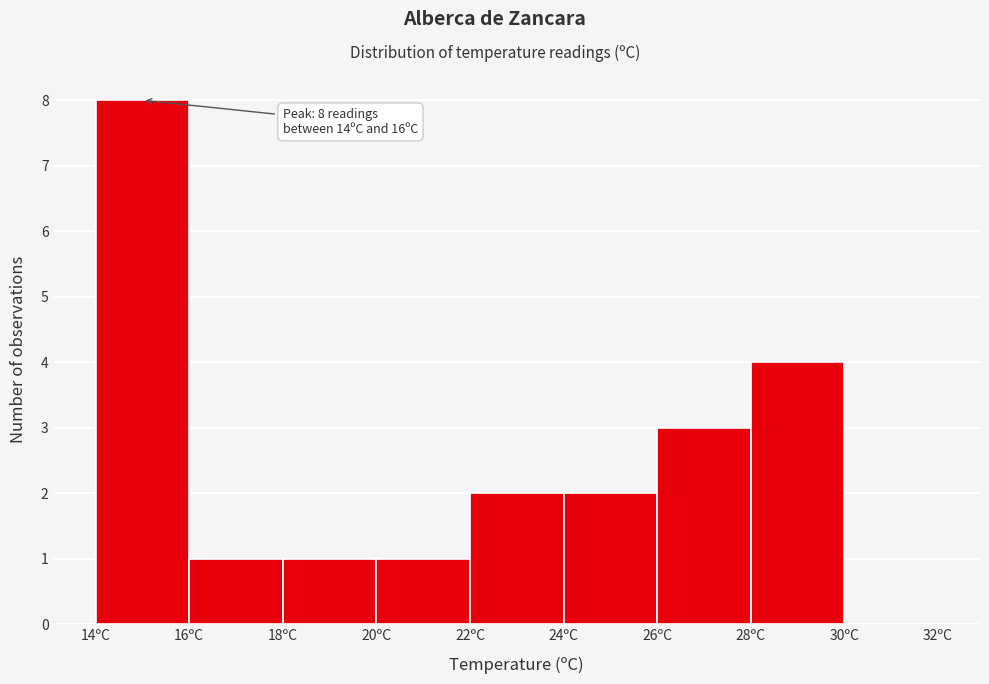

Over which range of the x-axis is the bar tallest?

14 to 16